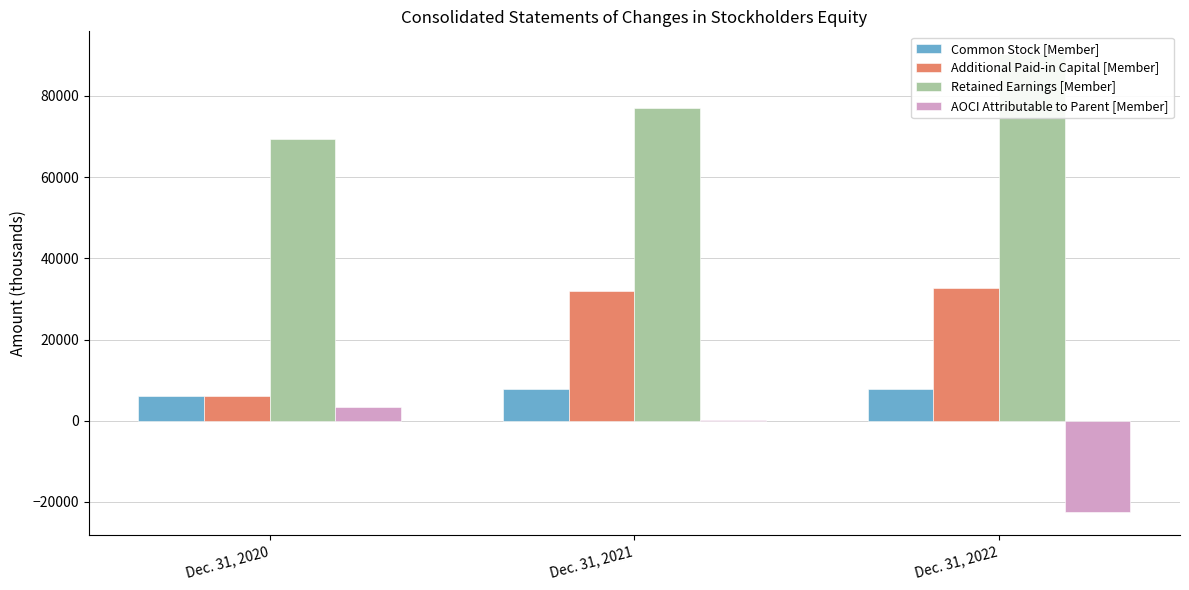

Are the bars grouped side by side (vs. stacked)?

Yes